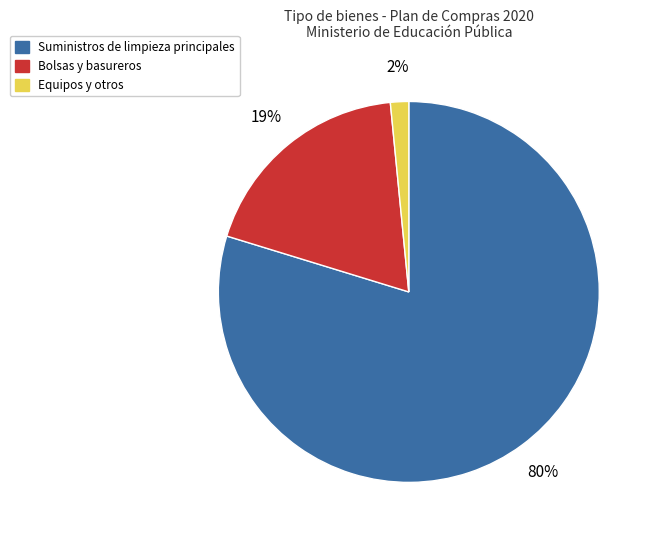

To the nearest percent, what is the average slice percentage?

33%